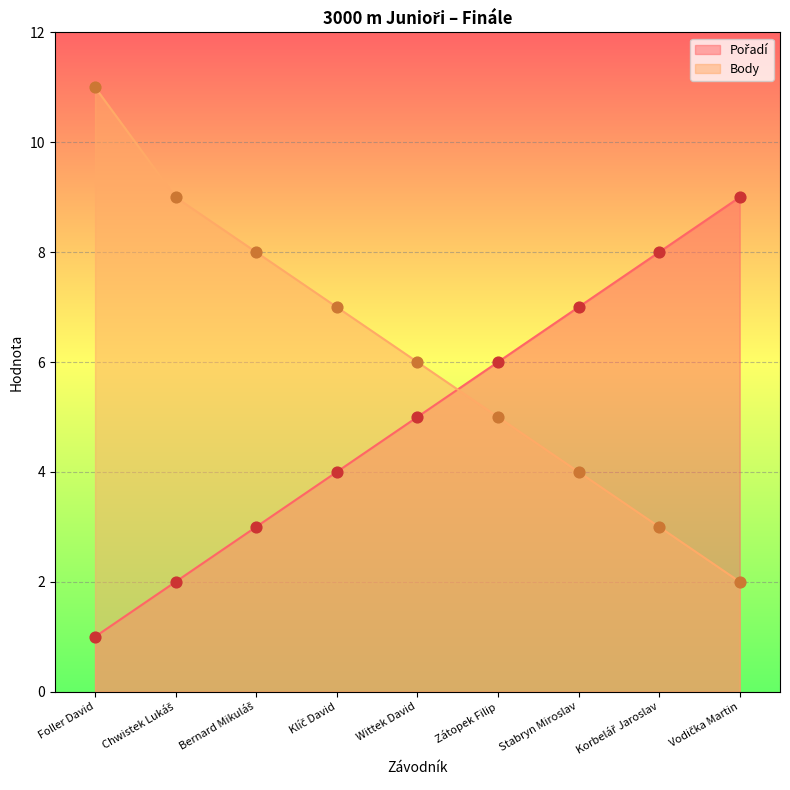

What are all the series names shown in the legend?

Pořadí, Body